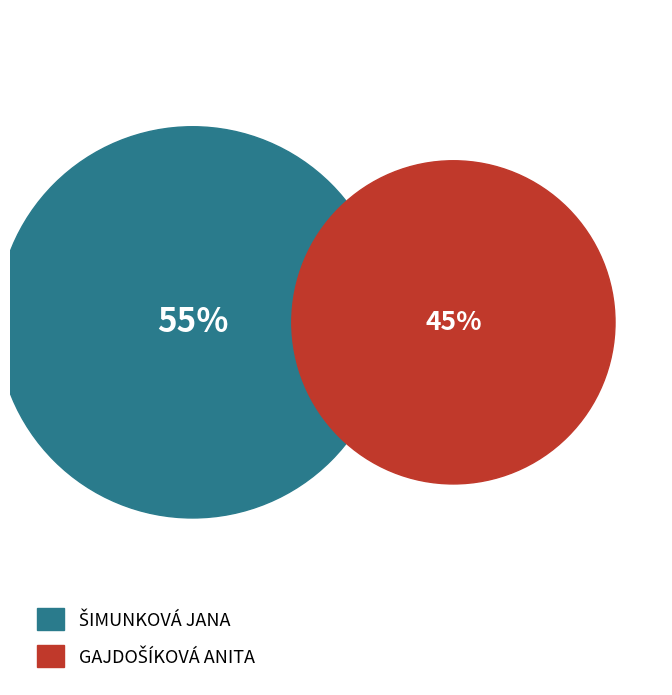

What is the largest slice in the pie chart?

Šimunková Jana